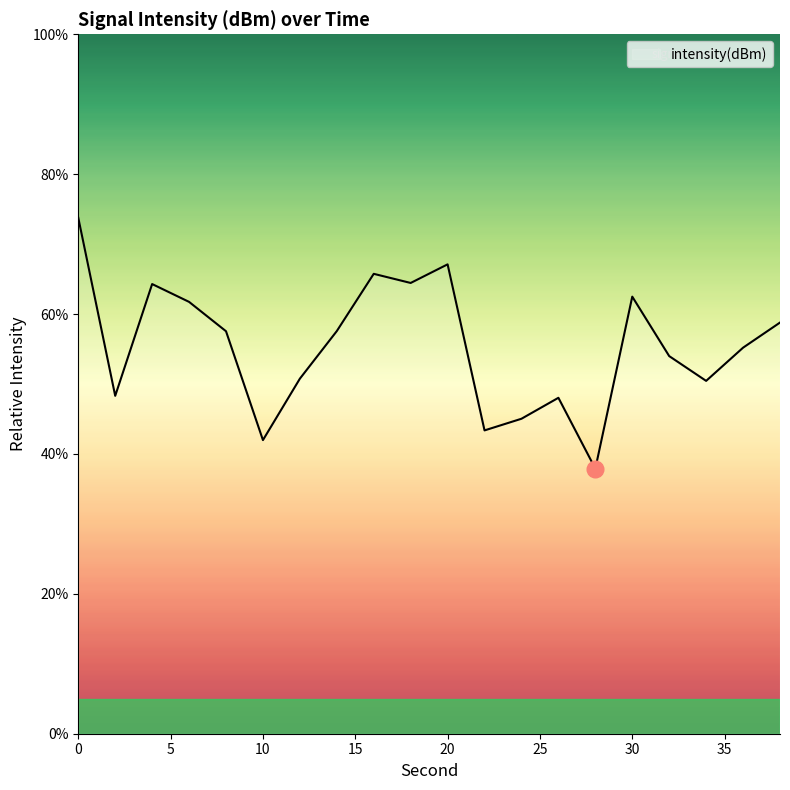

What is the minimum value shown in the chart?

37.9